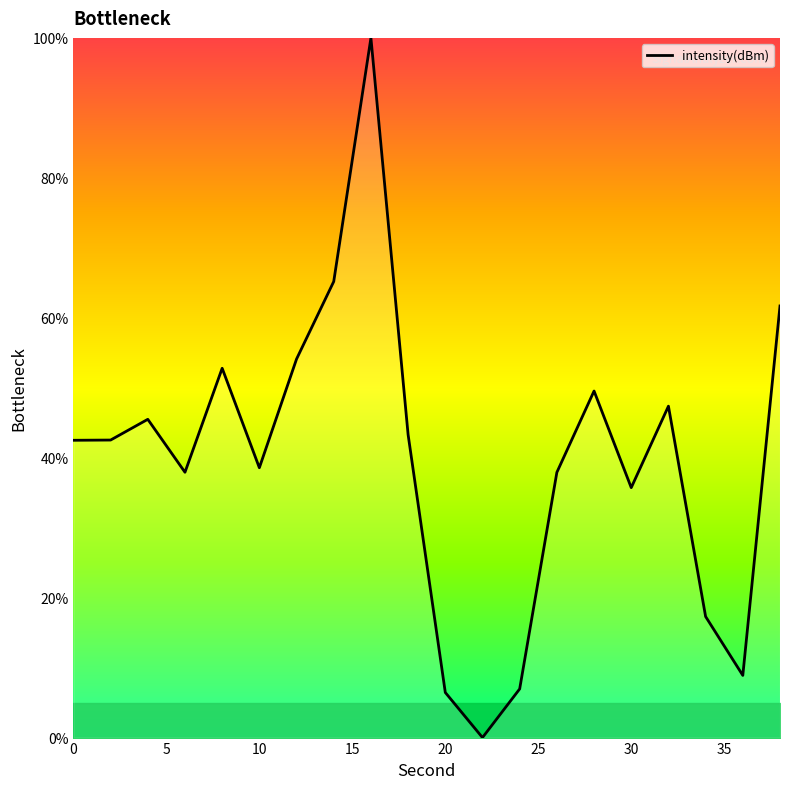

What is the maximum value shown in the chart?

100.0